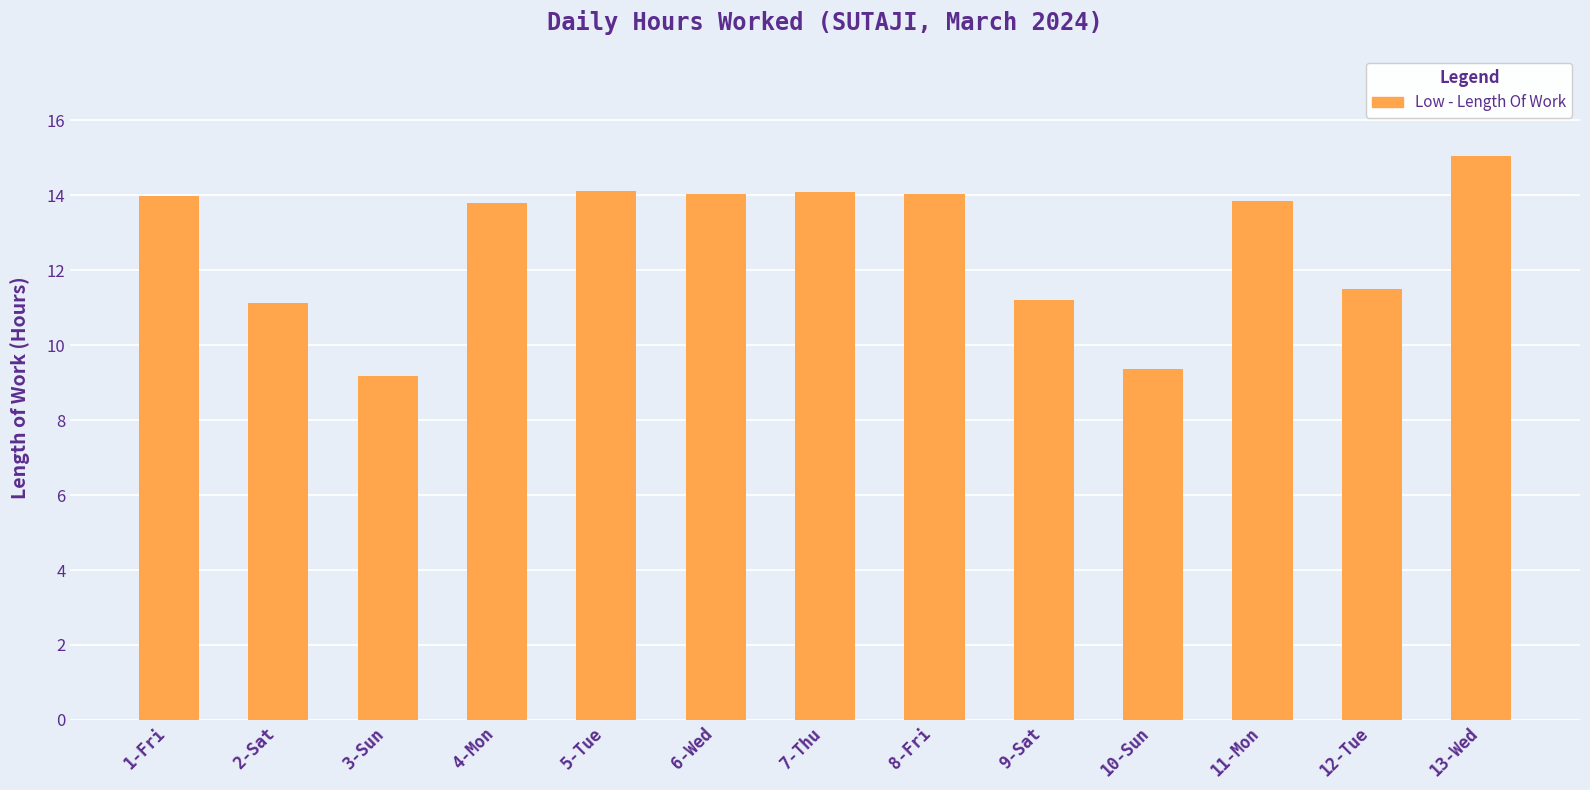

How many categories are shown in the chart?

13